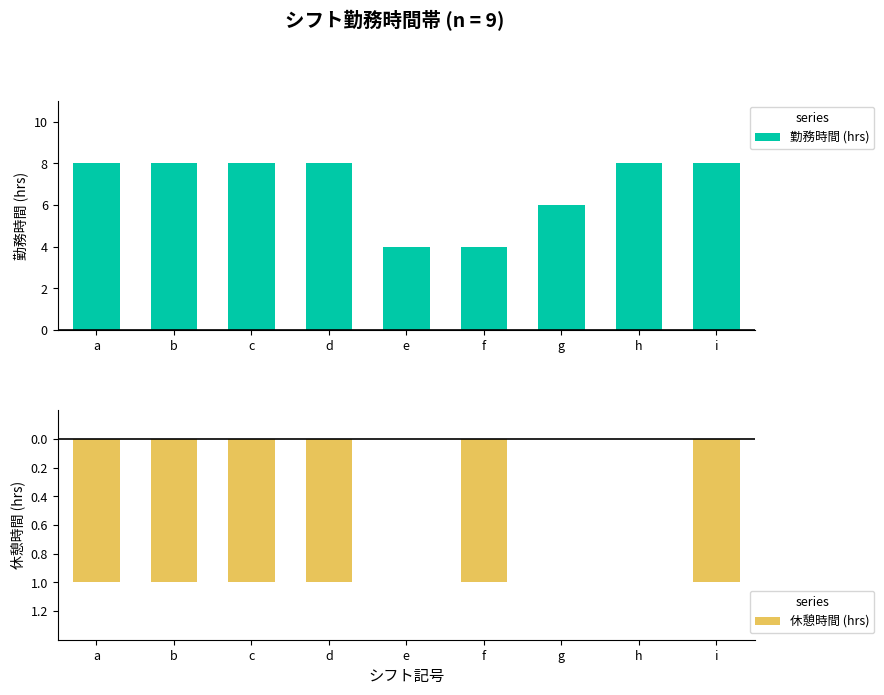

How many bars are there in total?

18